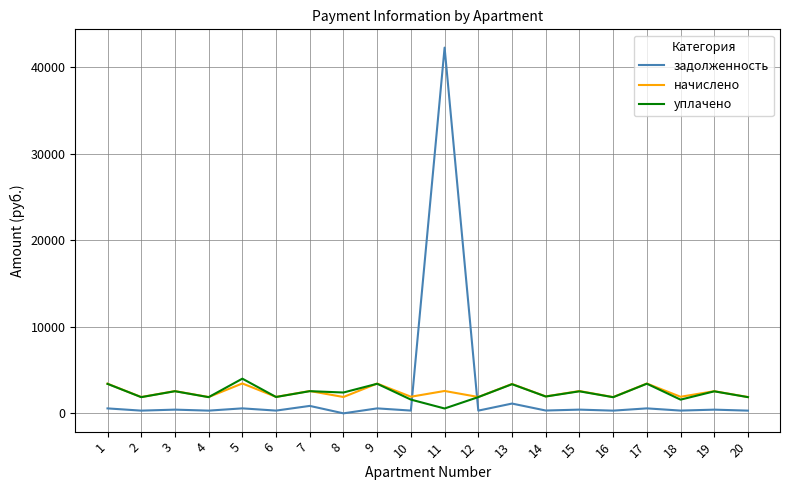

Rank the series by their maximum value, from highest to lowest.

задолженность, уплачено, начислено